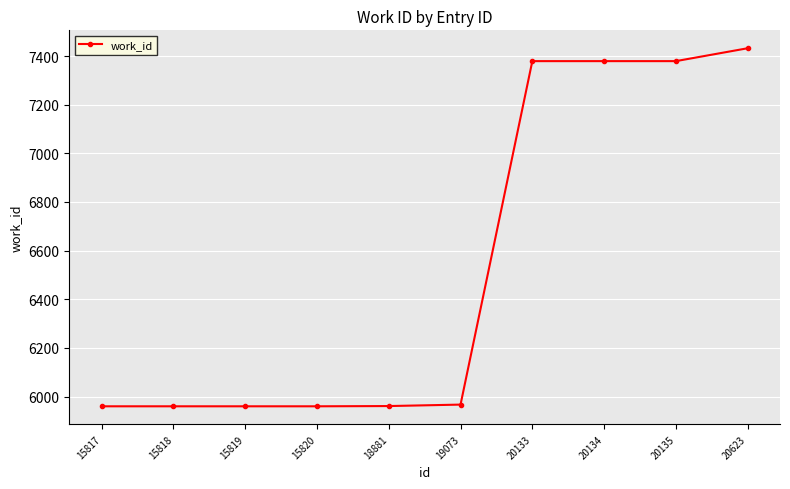

How many series are shown in this chart?

1